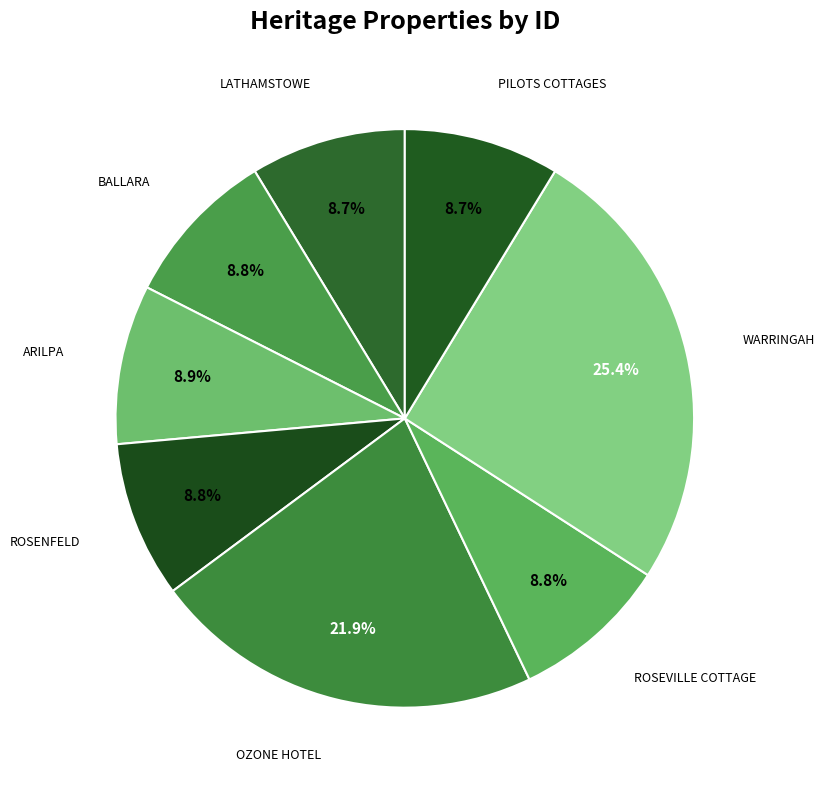

Does any single category account for the majority?

No